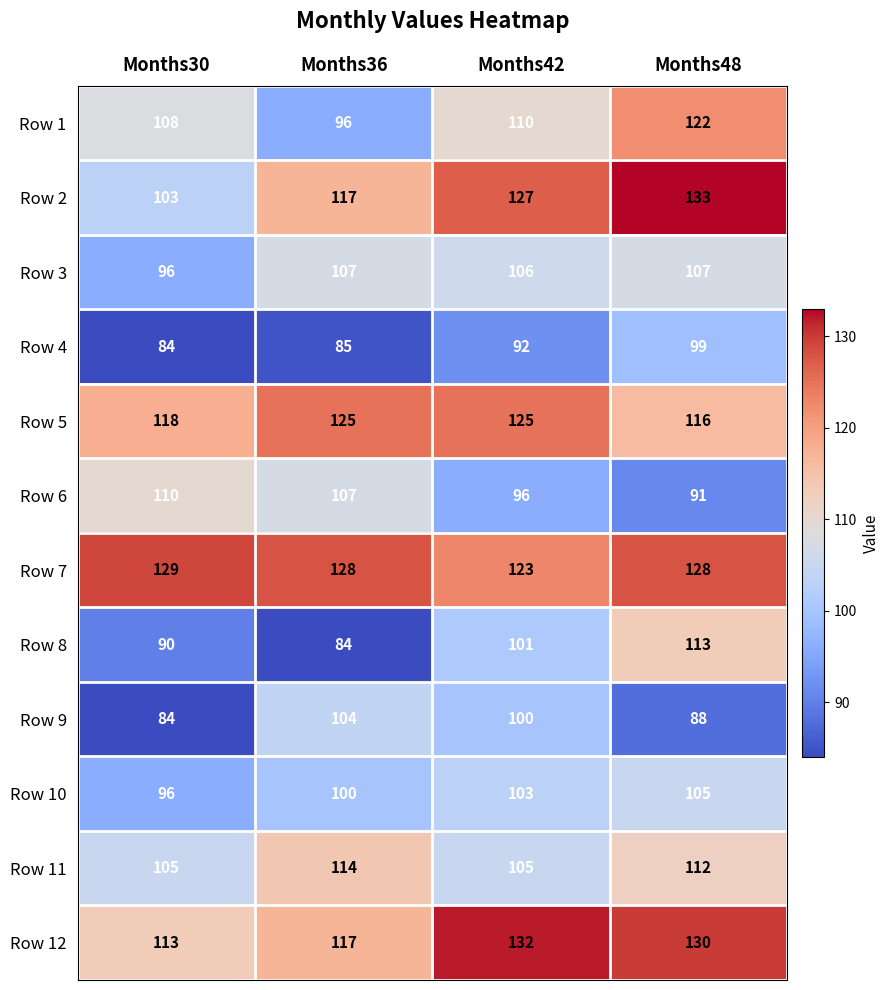

Rank the series by their maximum value, from highest to lowest.

Row 2, Row 12, Row 7, Row 5, Row 1, Row 11, Row 8, Row 6, Row 3, Row 10, Row 9, Row 4